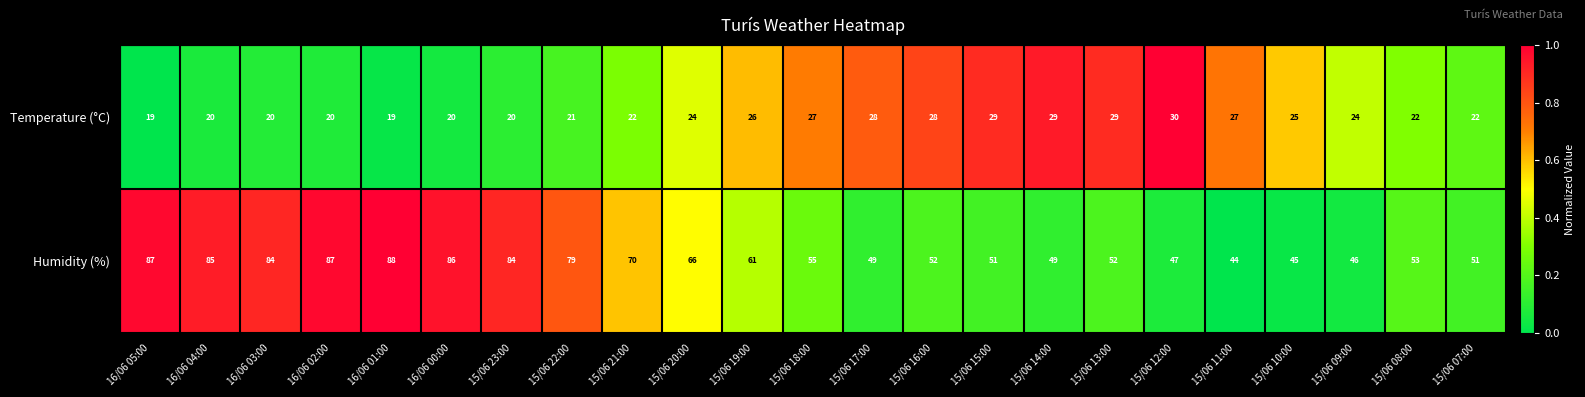

The Humidity (%) series shows 16 at 15/06 15:00. True or false?

False